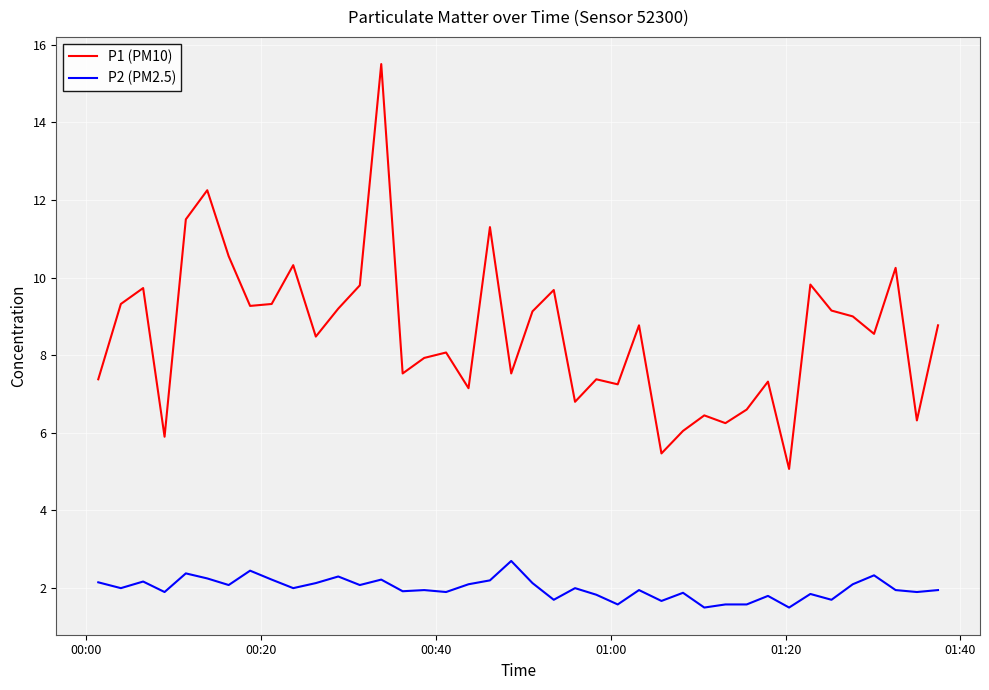

Which series has the widest spread of values?

P1 (PM10)